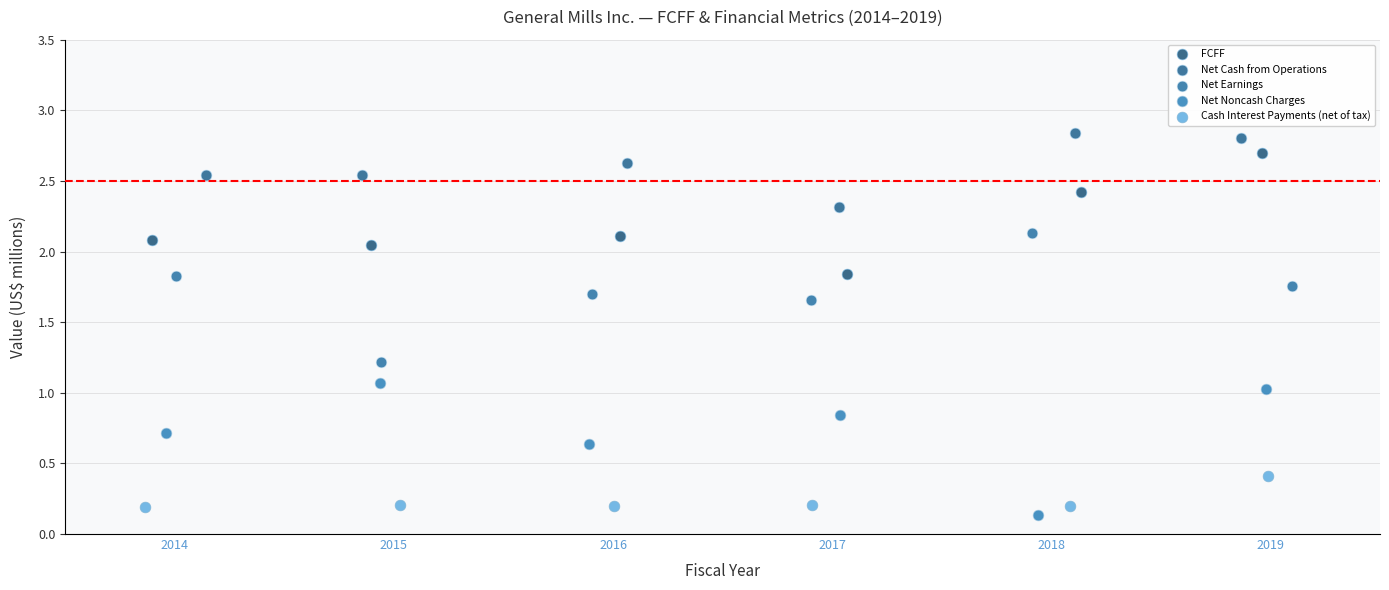

Which series contains the highest Y value?

Net Cash from Operations